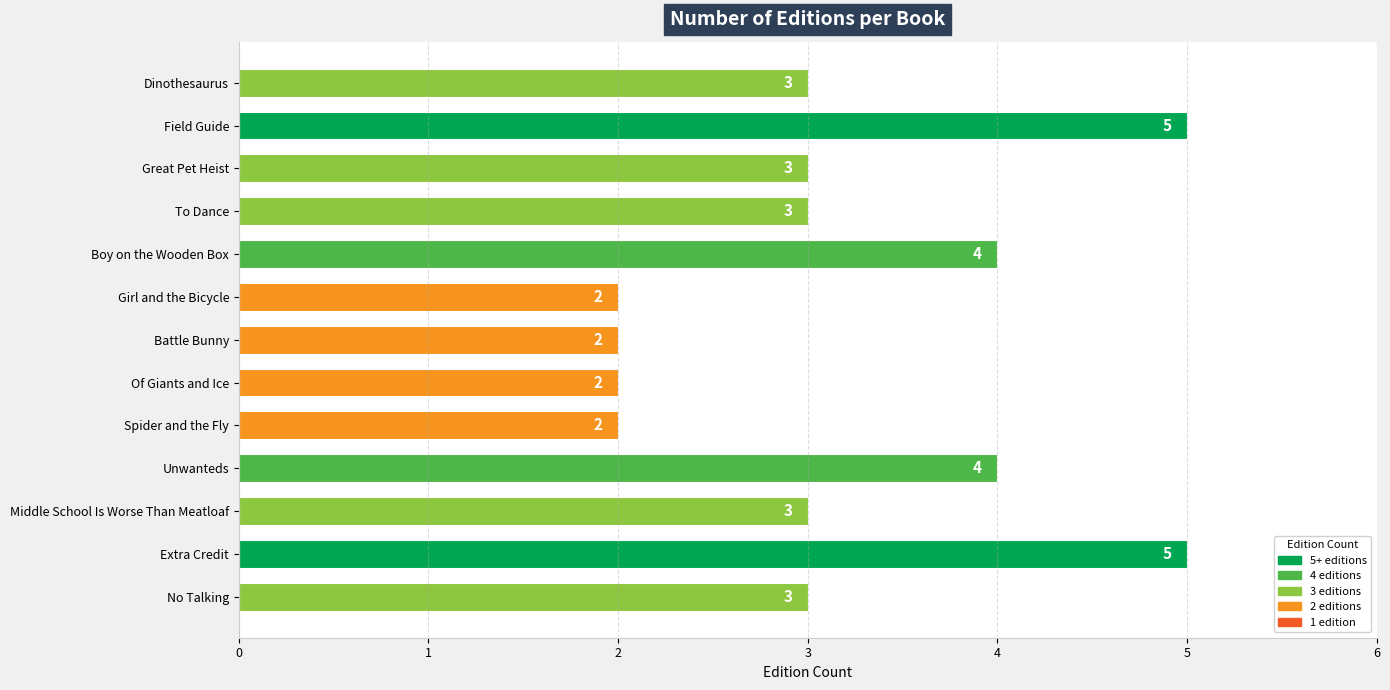

The value at Unwanteds is 6. True or false?

False